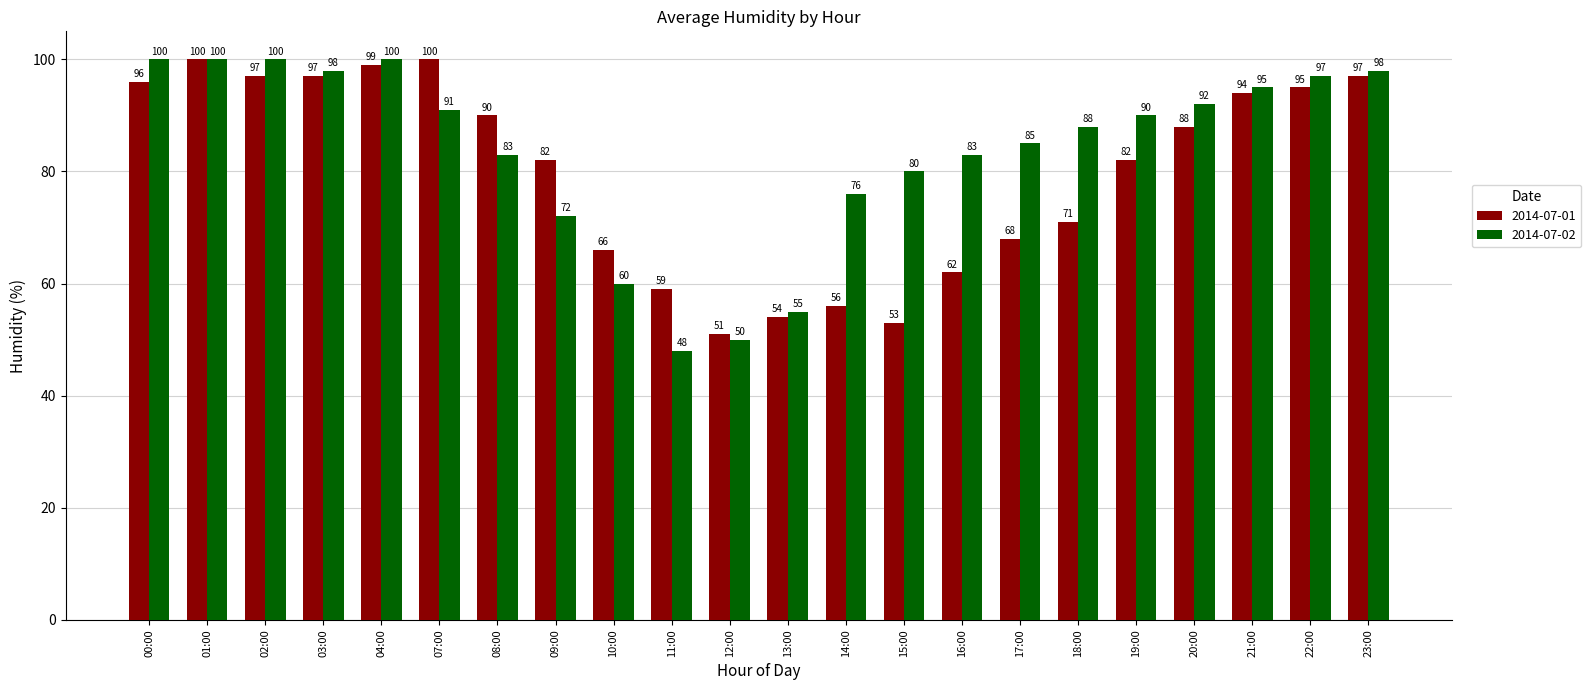

Rank the series at 16:00 from lowest to highest value.

2014-07-01, 2014-07-02